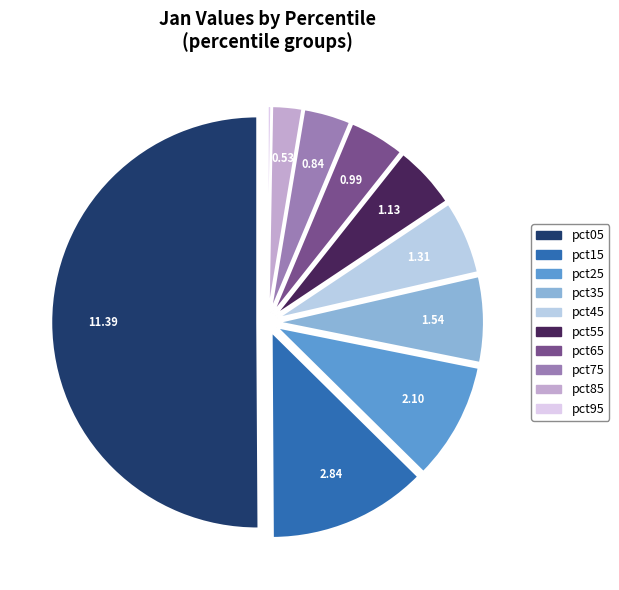

Approximately how many times larger is the value at pct35 compared to pct55?

1.4